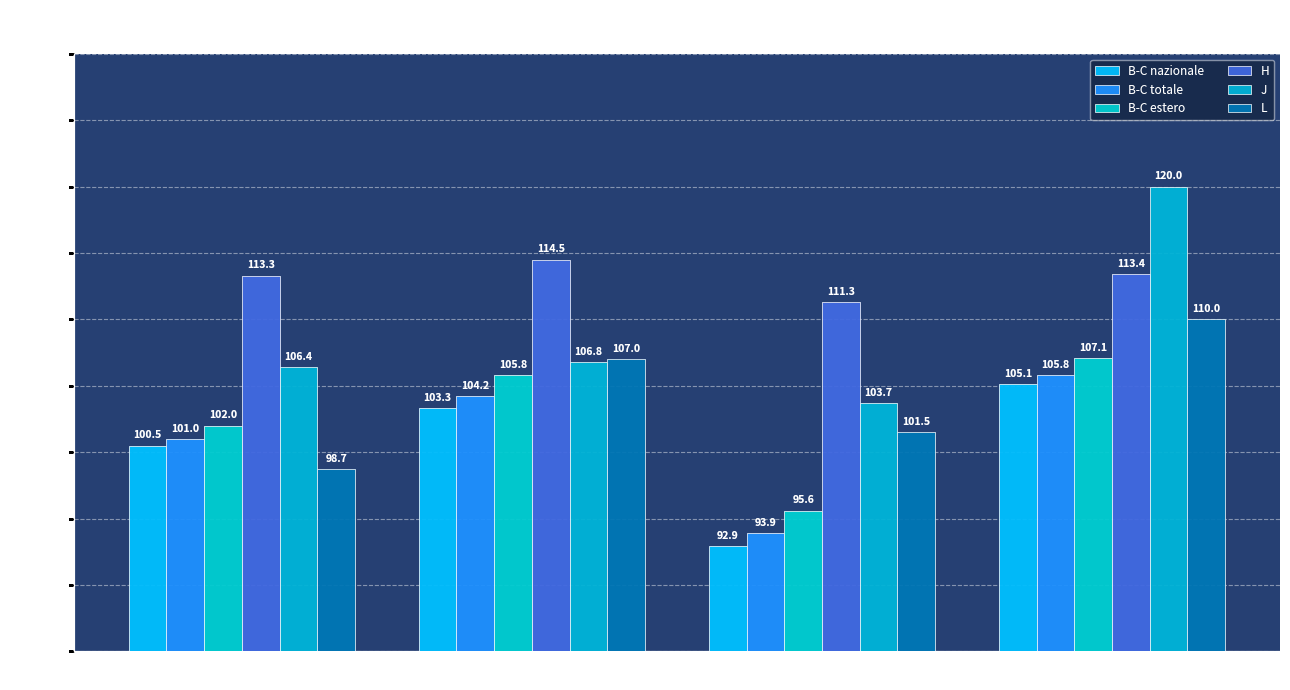

How many values in the B-C nazionale series exceed 103?

2